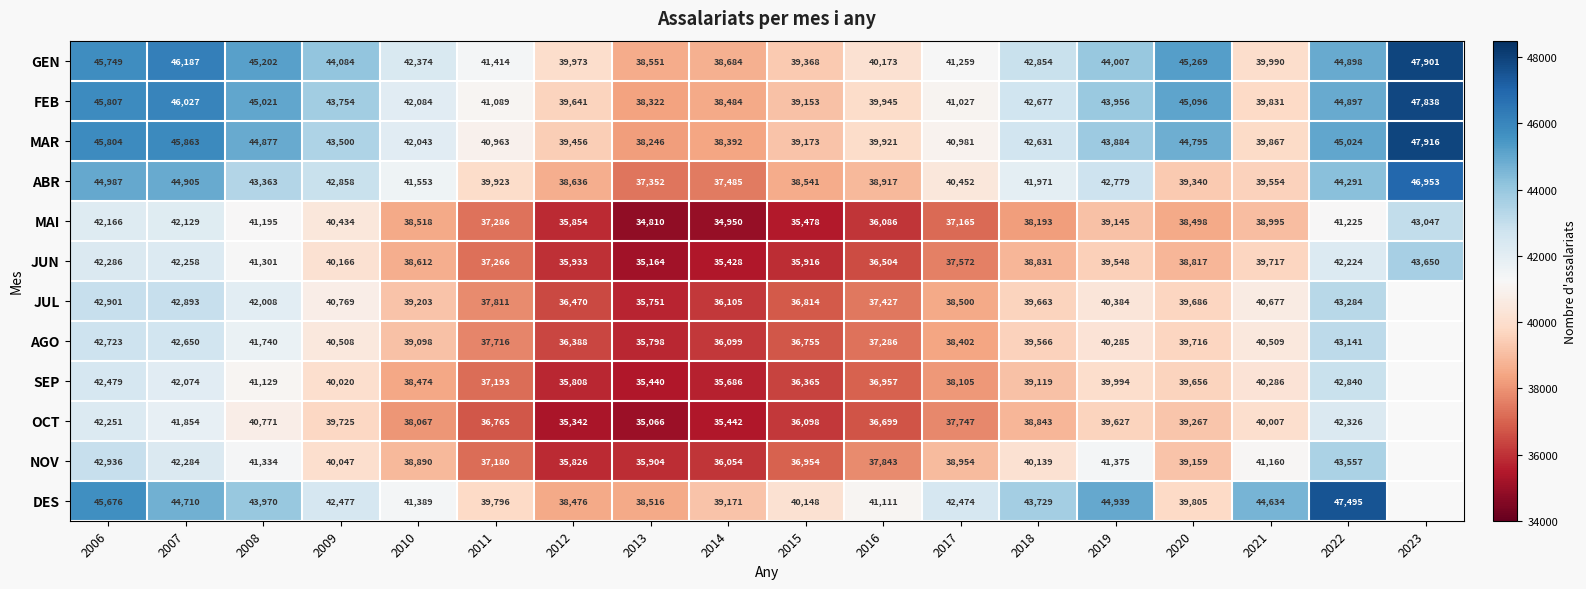

At which category is the sum across all series the highest?

2006